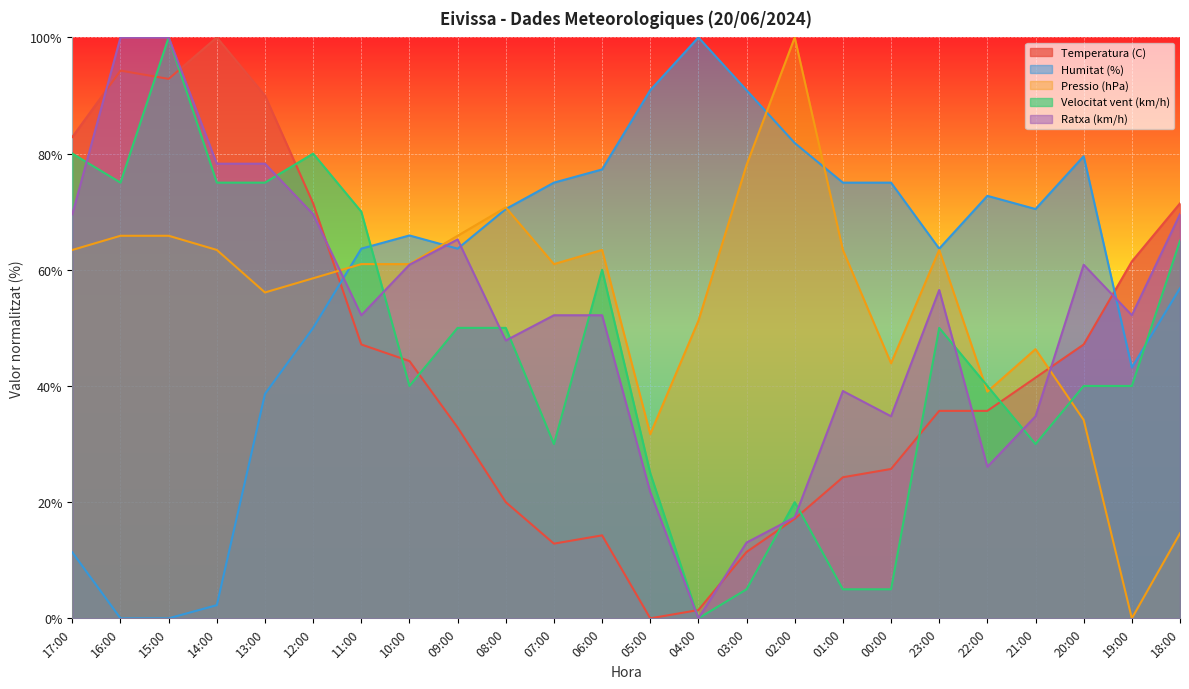

Rank the series by their maximum value, from highest to lowest.

Temperatura (C), Humitat (%), Pressio (hPa), Velocitat vent (km/h), Ratxa (km/h)